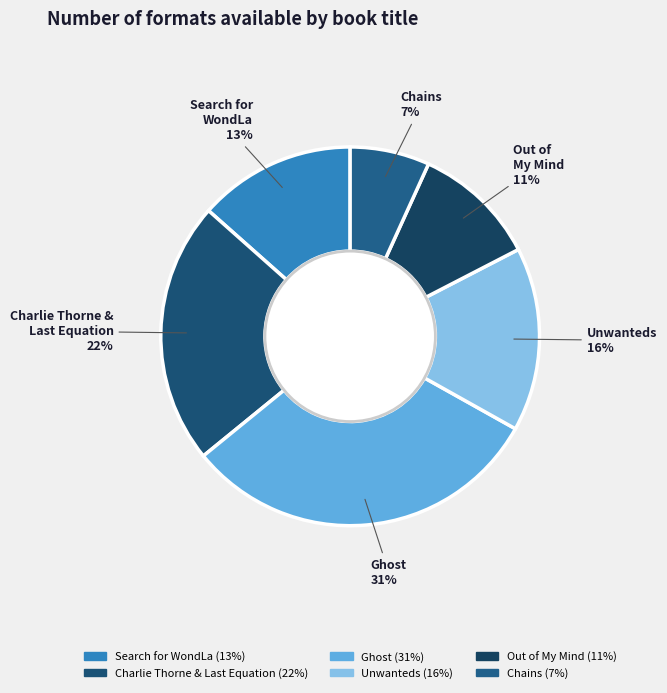

What percentage is the Ghost slice, to the nearest percent?

31%